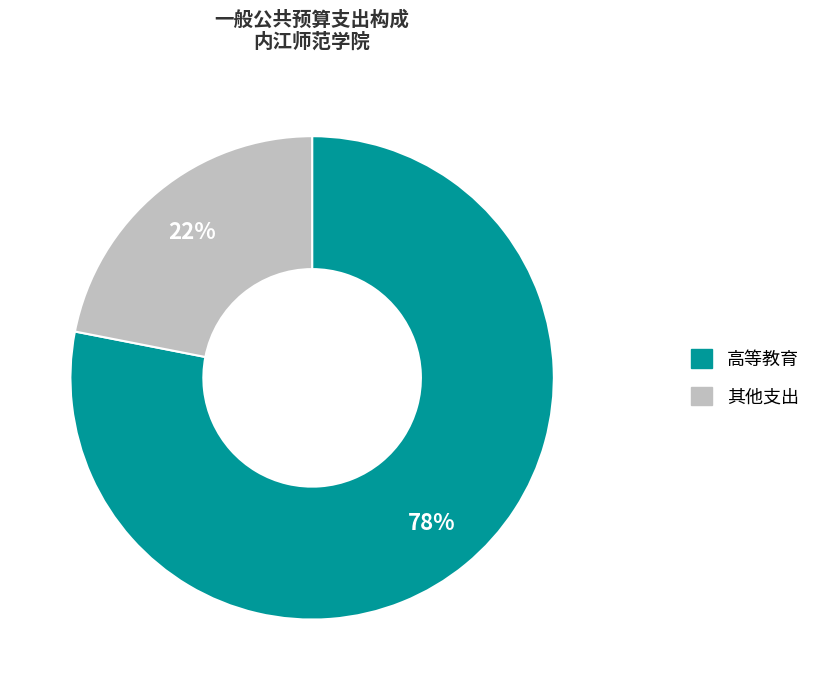

Count the number of slices in the pie.

2